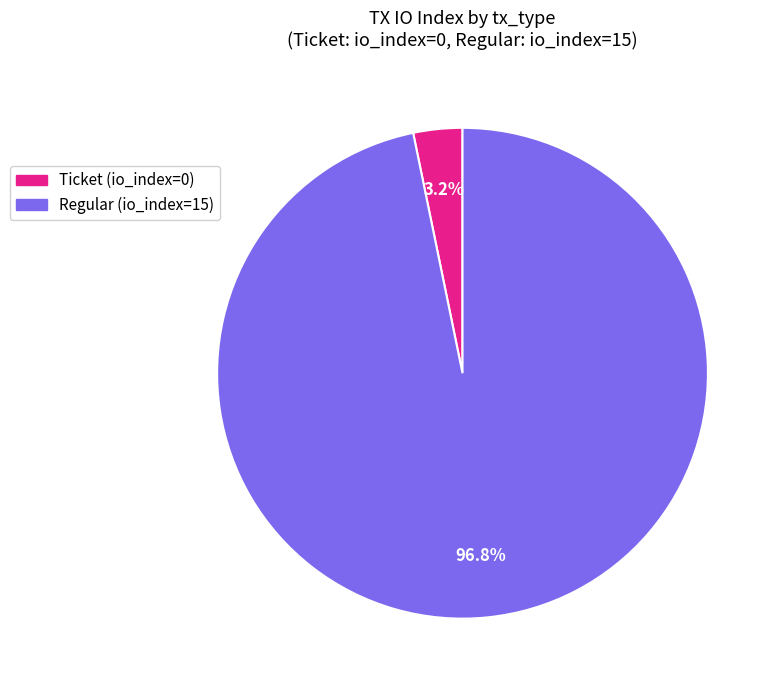

What is the majority slice?

Regular (io_index=15)